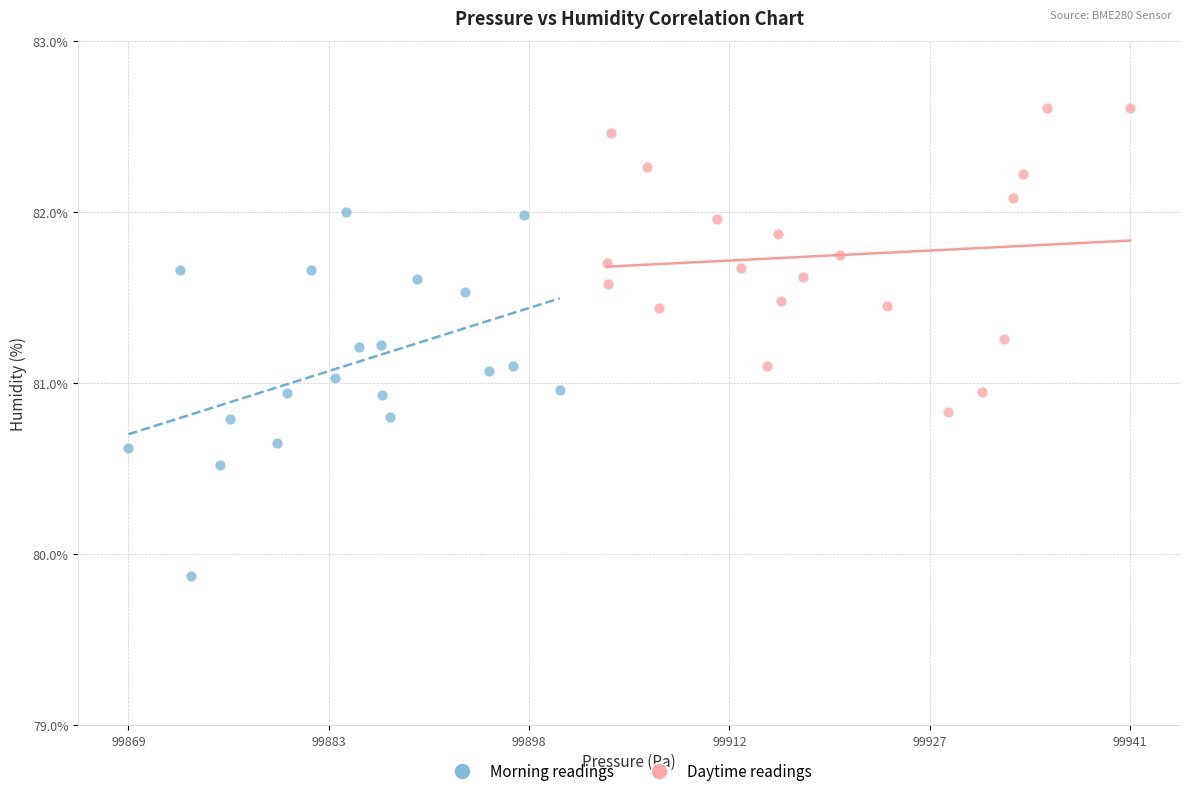

Which series has the widest spread of Y values?

Morning readings